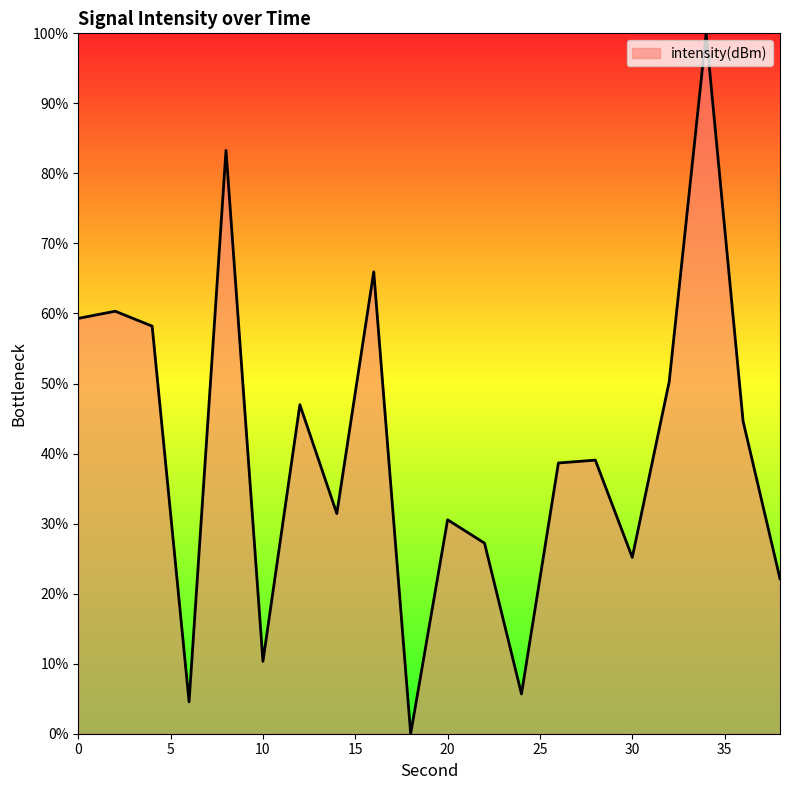

How many interior local valleys (lower than both neighbors) does the data have?

6